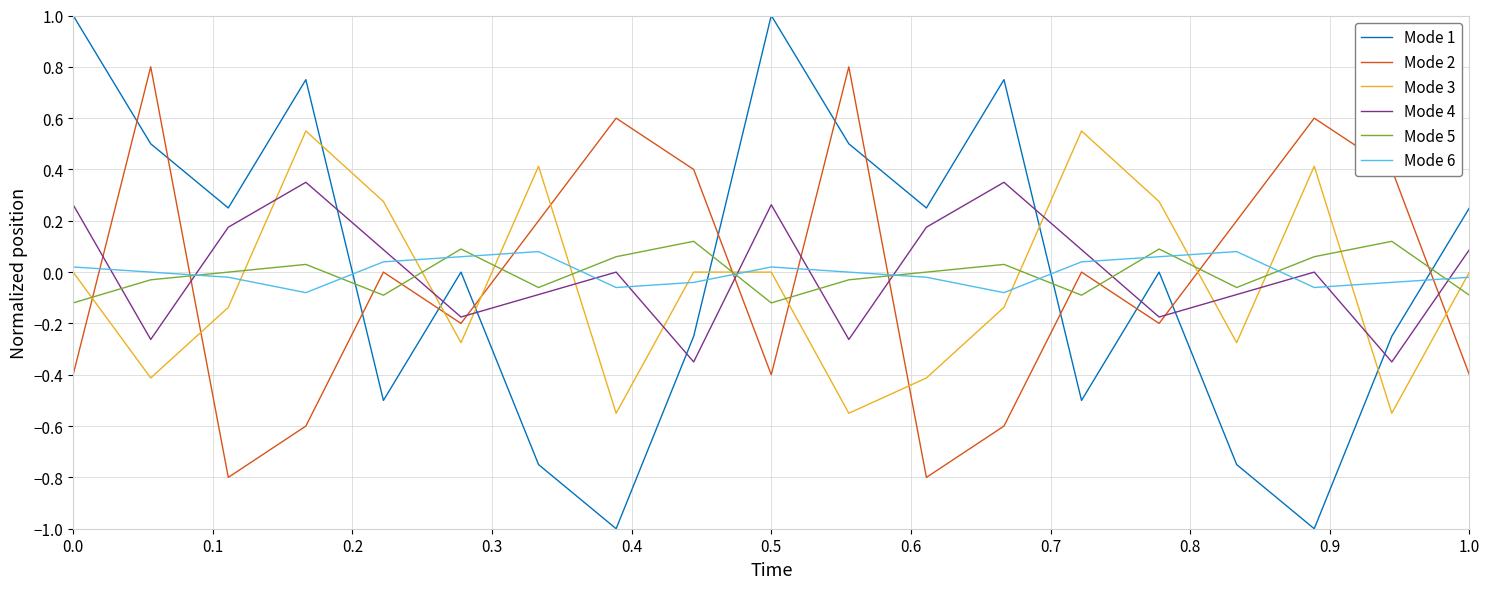

True or false: Mode 1 and Mode 2 intersect in this chart.

True